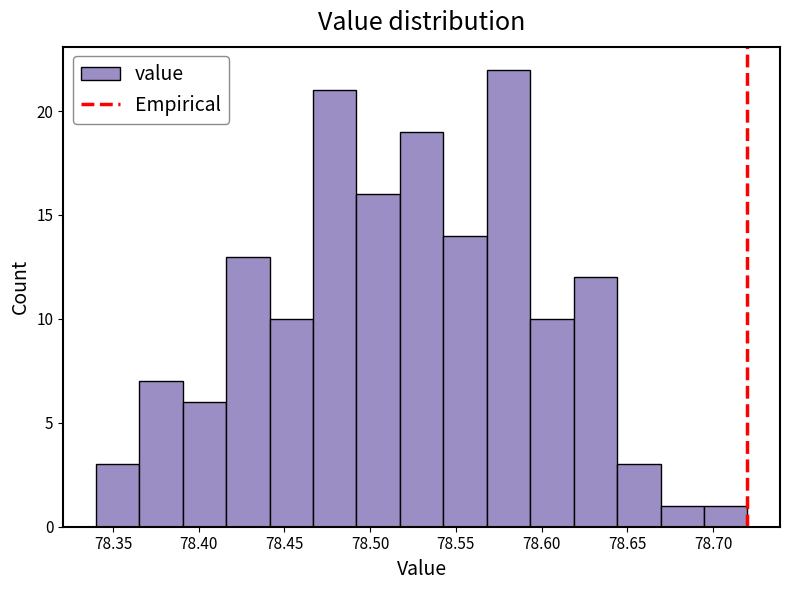

Reading left to right, list every bar in this chart as the range it spans on the x-axis followed by its height. Neither the bar edges nor the heights are printed on the chart, so give them approximately, as read against the axes.

78.340 to 78.365: 3
78.365 to 78.390: 7
78.390 to 78.415: 6
78.415 to 78.440: 13
78.440 to 78.465: 10
78.465 to 78.490: 21
78.490 to 78.515: 16
78.515 to 78.545: 19
78.545 to 78.570: 14
78.570 to 78.595: 22
78.595 to 78.620: 10
78.620 to 78.645: 12
78.645 to 78.670: 3
78.670 to 78.695: 1
78.695 to 78.720: 1